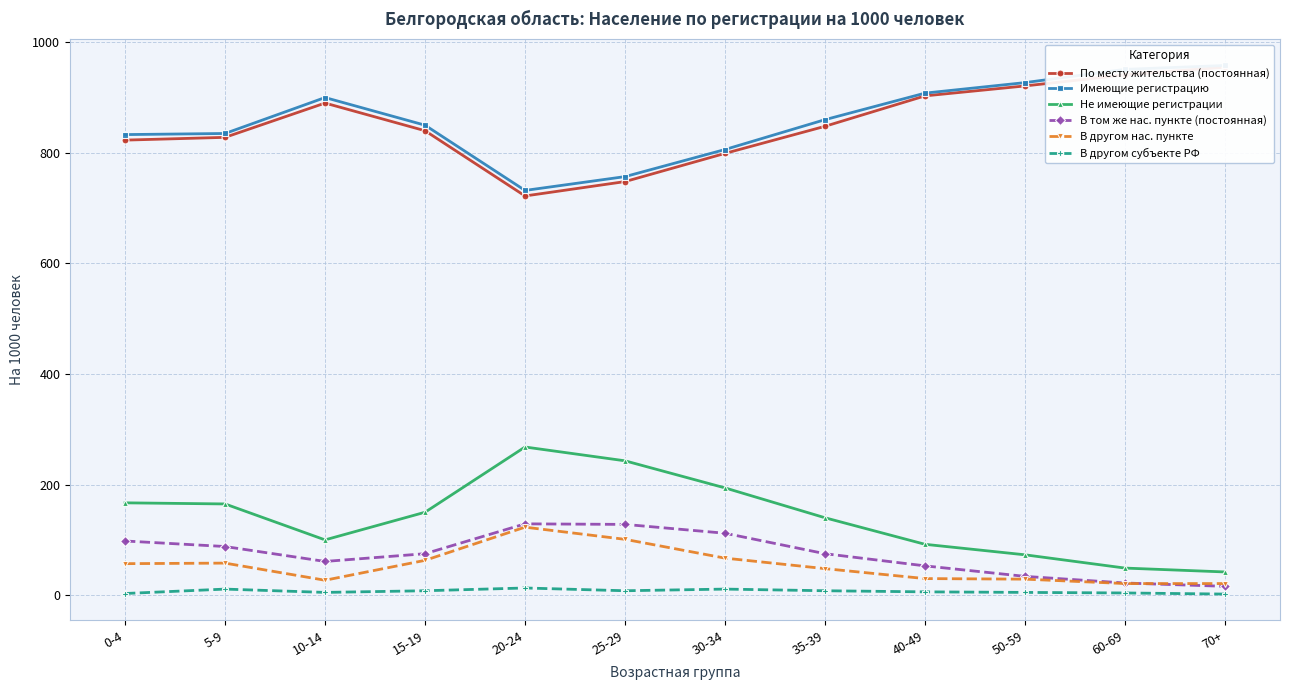

Does the chart display data point markers on the line(s)?

Yes